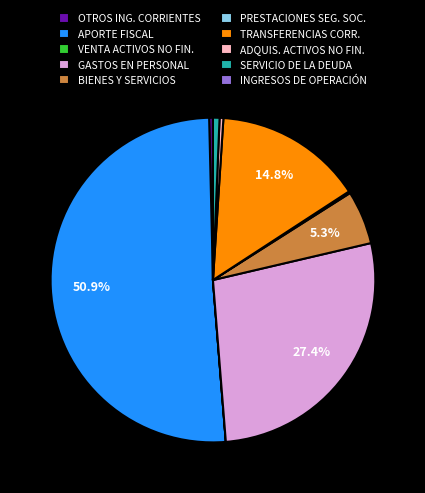

What percentage is NOT represented by GASTOS EN PERSONAL?

72.6%